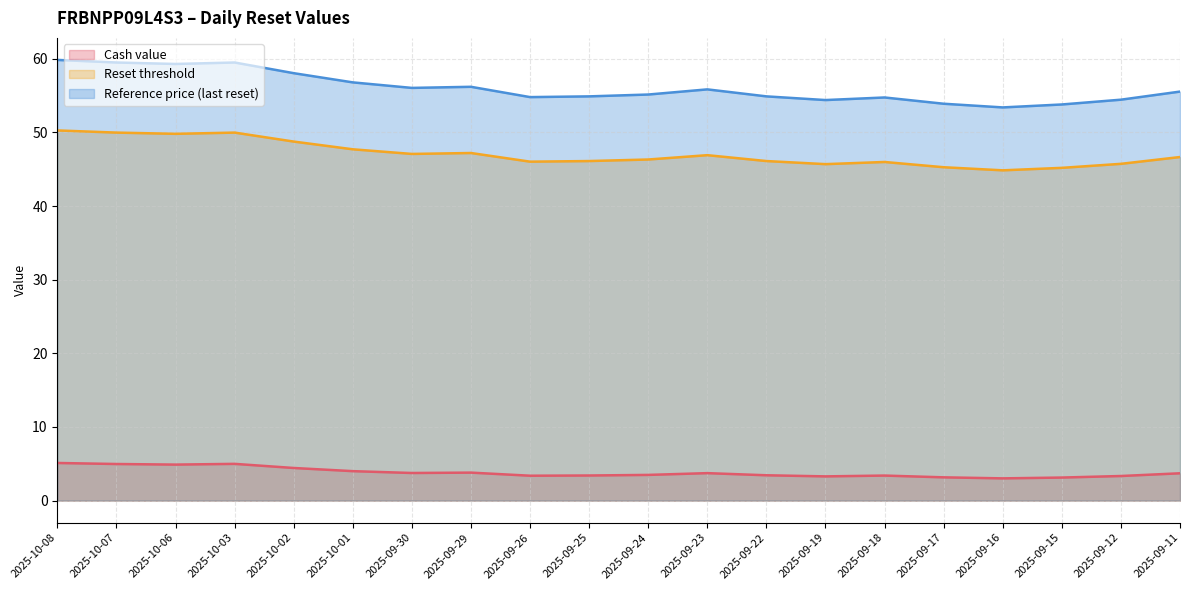

At which label is Reset threshold closest to 47?

2025-09-30